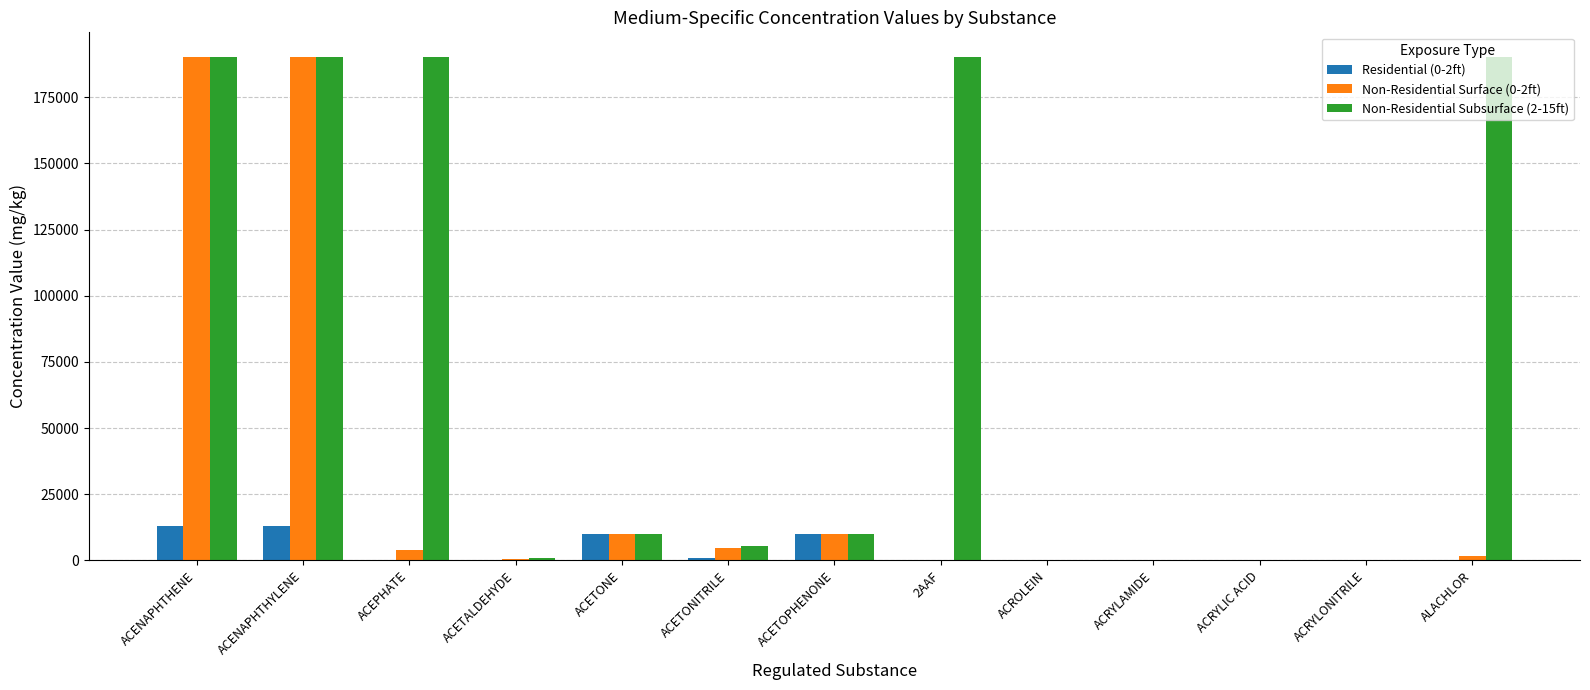

Which series has the largest total across all categories?

Non-Residential Subsurface (2-15ft)